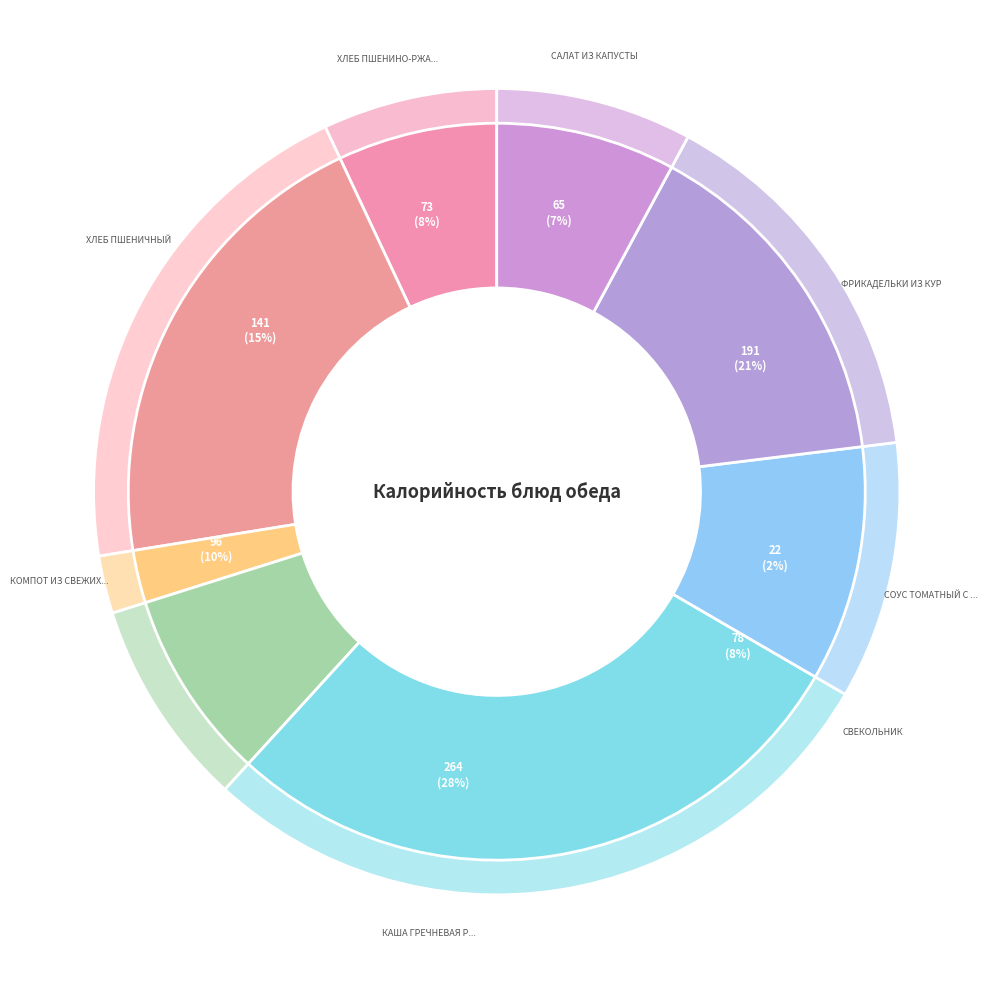

Is the sum of Салат из капусты and Хлеб пшеничный greater than half?

No